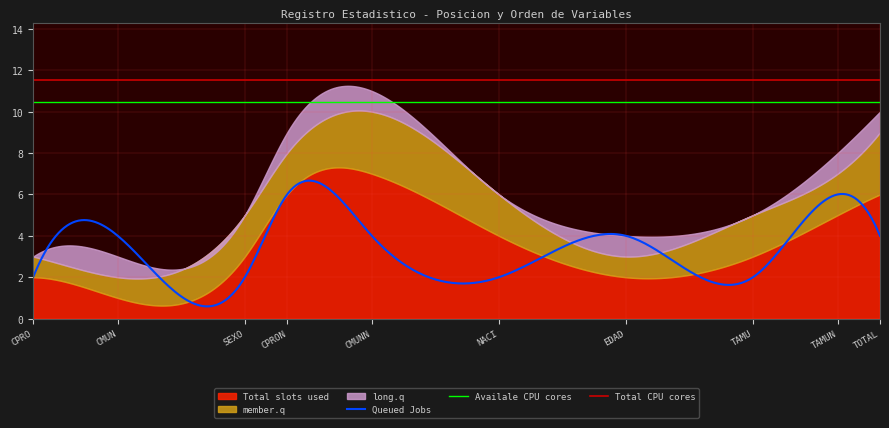

What is the label of the 6th point from the left?

NACI